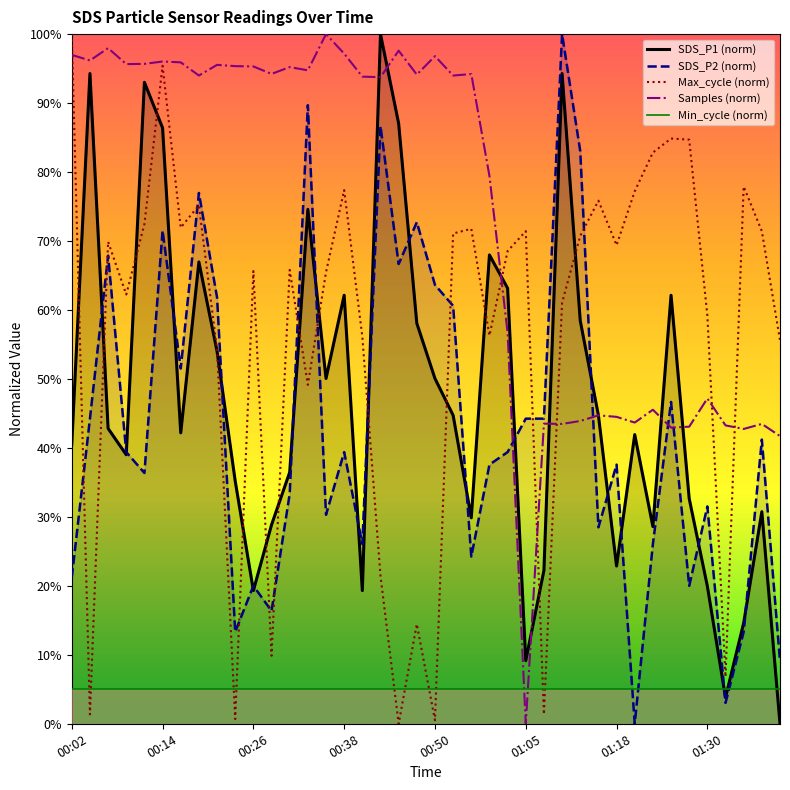

Which series has the largest range (max minus min)?

SDS_P1 (norm)